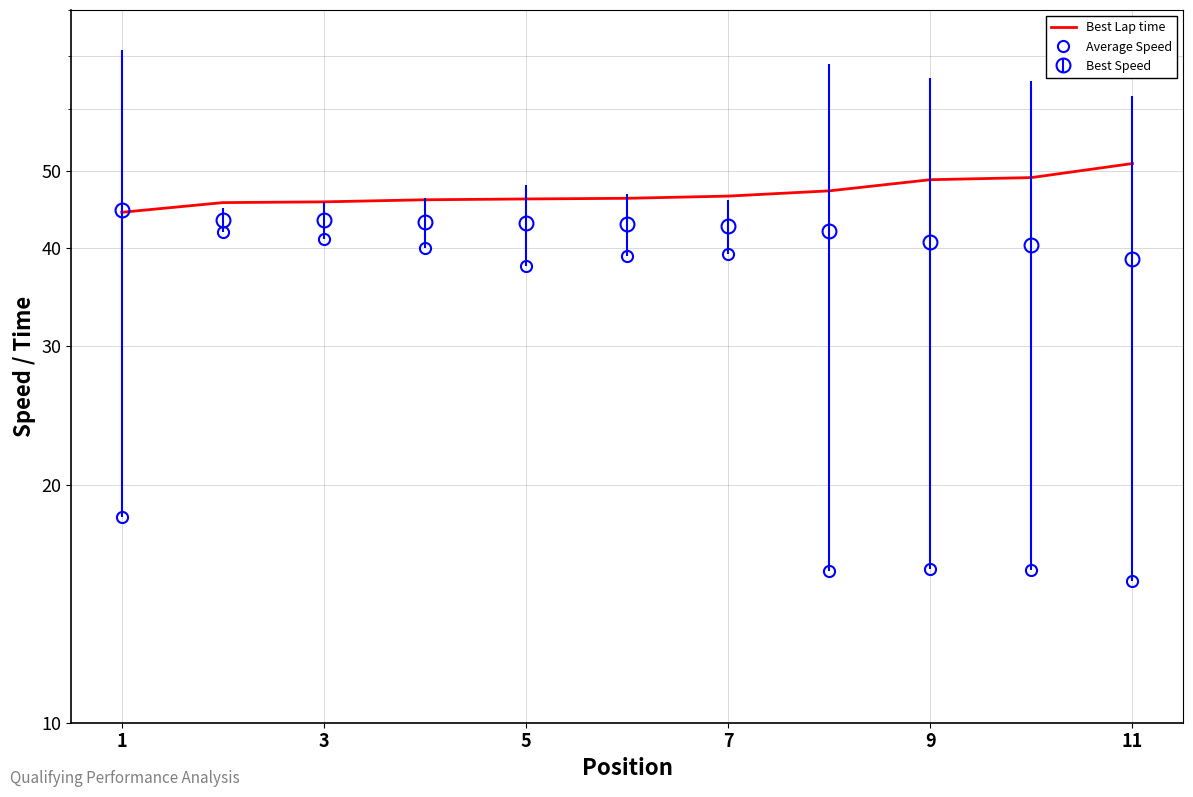

How many data points does each series have?

11